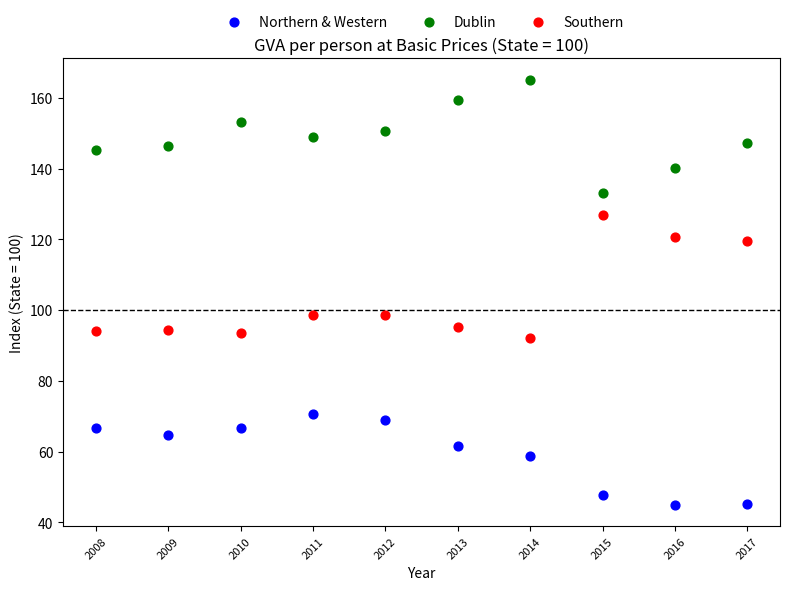

In the Northern & Western series, what Y value is closest to 57?

58.9